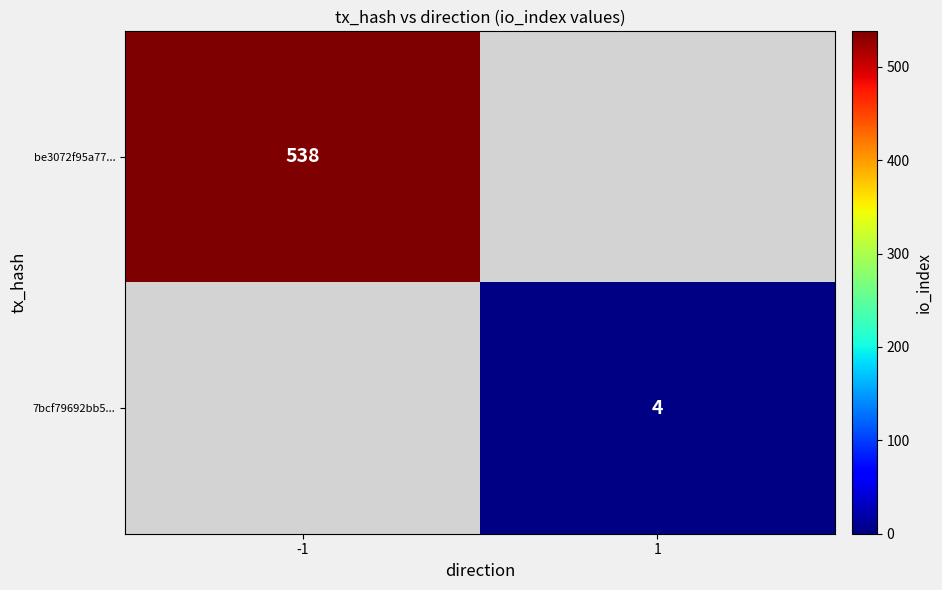

Is it true that be3072f95a77... equals 828 at -1?

False